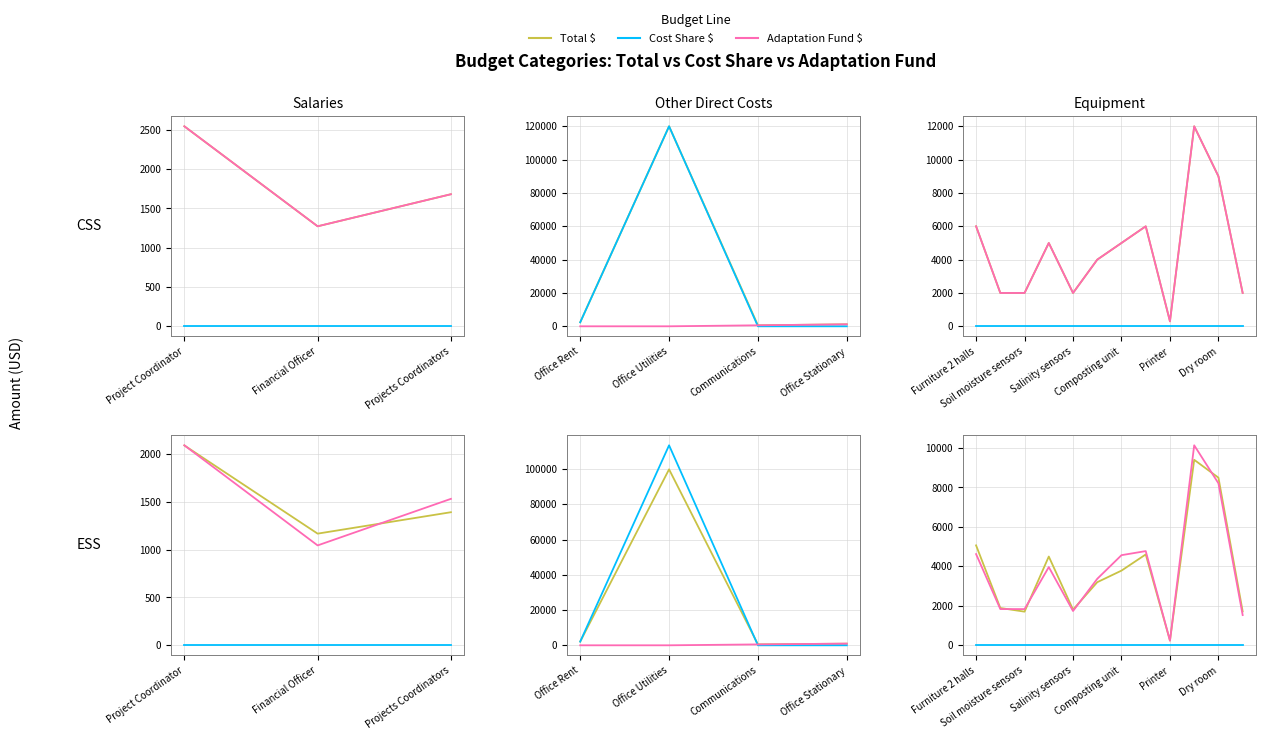

True or false: Cost Share $ has more than 2 interior local peaks.

False